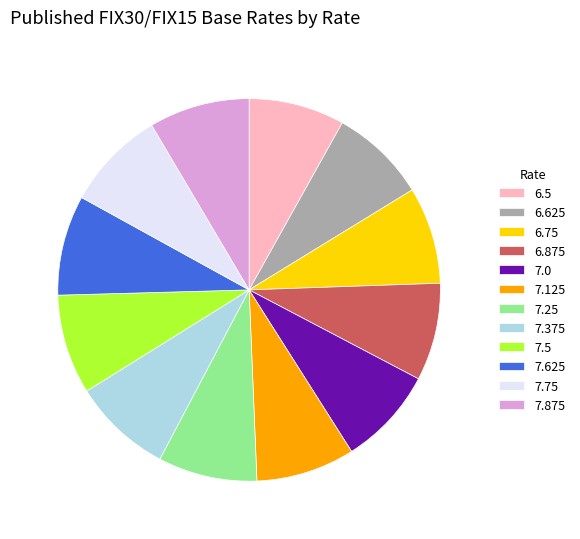

The 7.75 slice represents 8% of the pie. True or false?

True